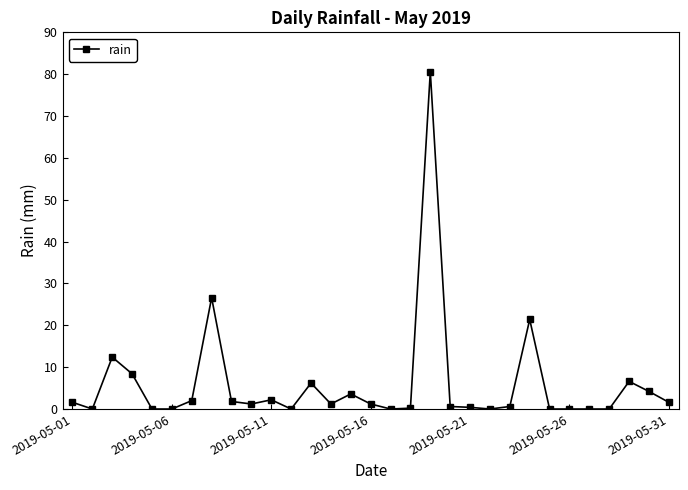

What is the greatest value displayed?

80.6